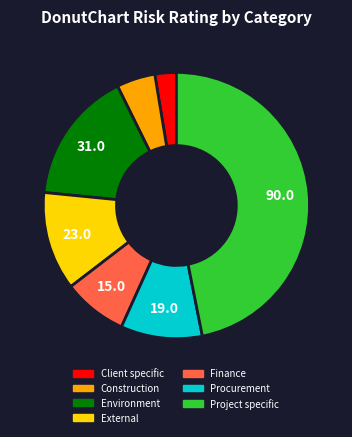

Is there a majority slice in this chart?

No